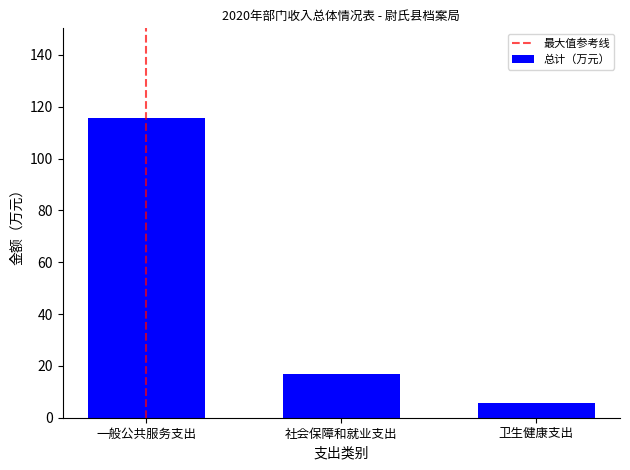

Which category has the highest value across all series?

一般公共服务支出